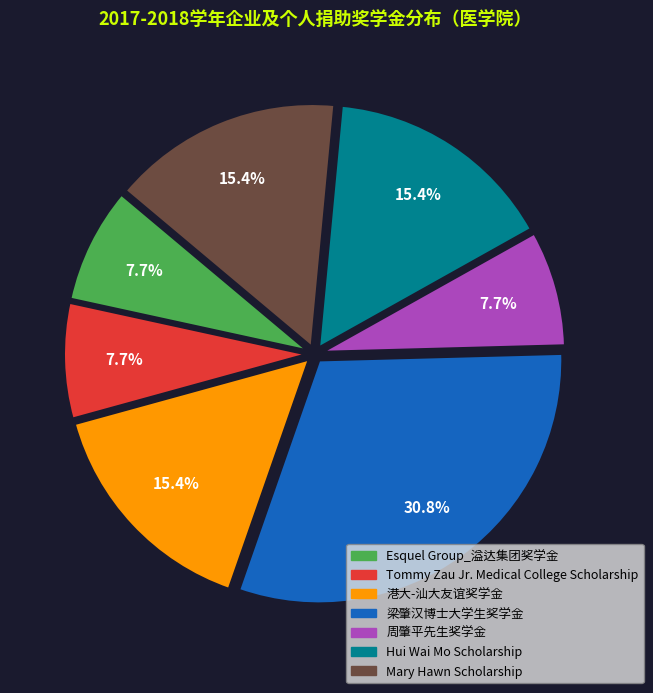

What is the ratio of the value at Tommy Zau Jr. Medical College Scholarship to the value at 周肇平先生奖学金?

1.0